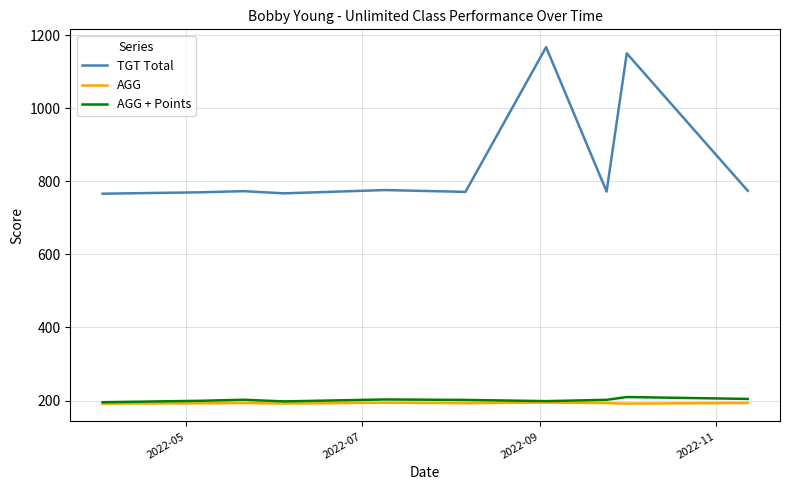

Which series has the largest range (max minus min)?

TGT Total